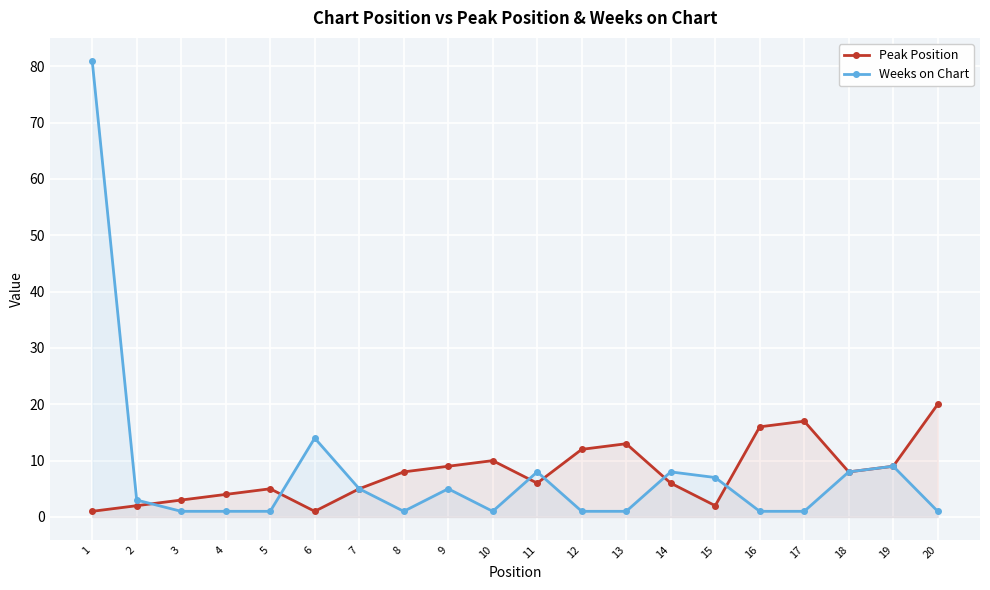

What is the lowest value of the Weeks on Chart series?

1